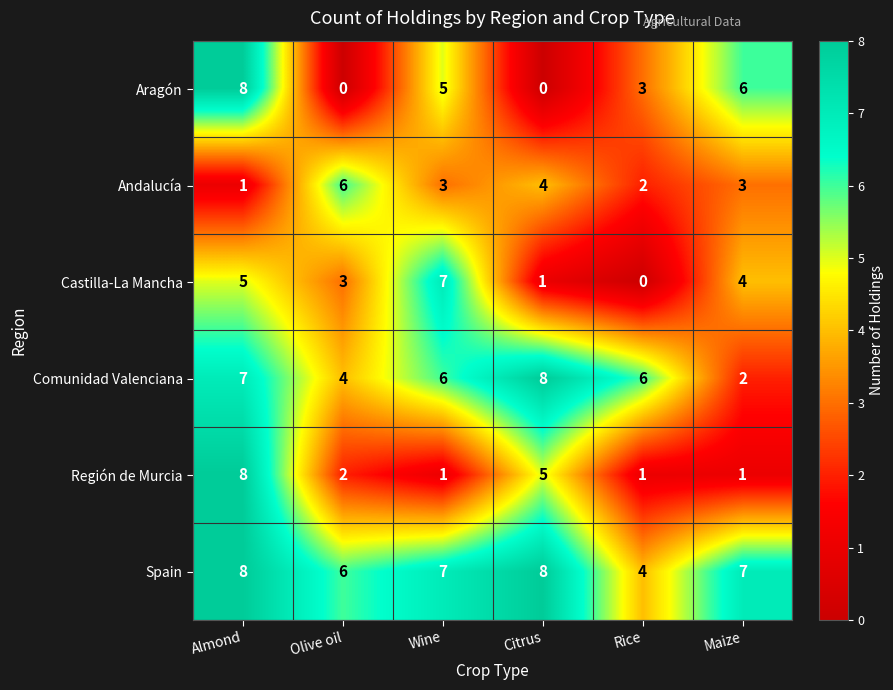

The value of Comunidad Valenciana at Wine is 4. True or false?

False